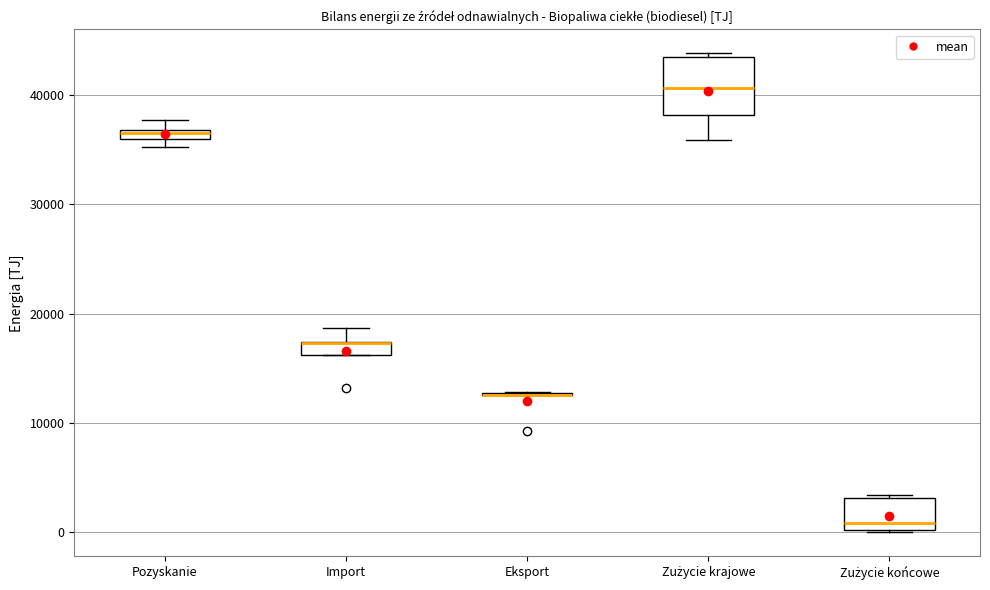

Where is the upper edge of the box for Zużycie krajowe on the y-axis? The values are not printed on the chart, so give them approximately, as read against the axis.

44000